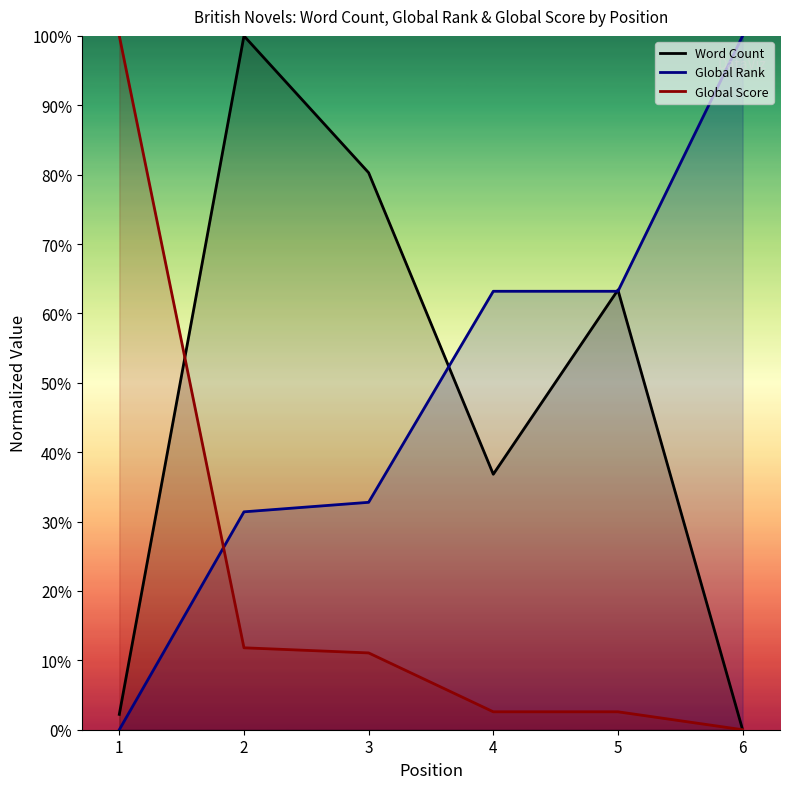

Count the number of categories in the chart.

6